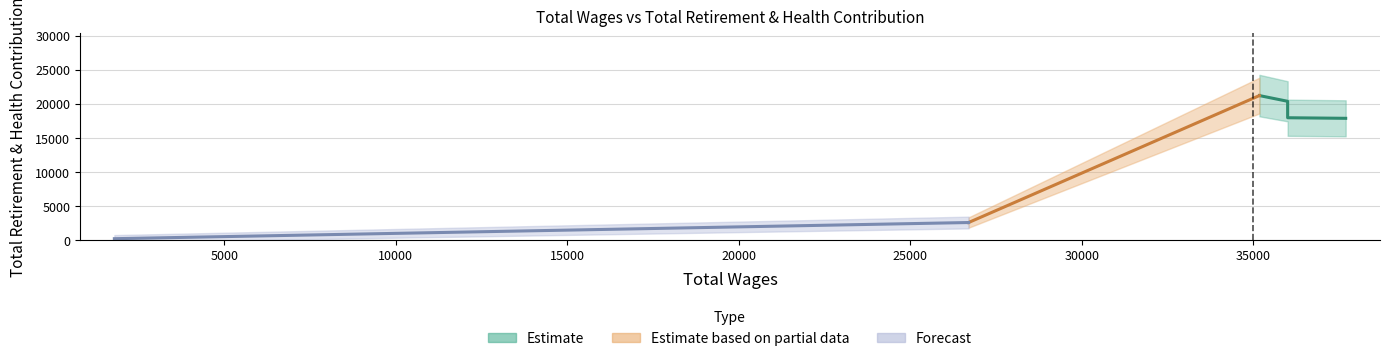

What is the label of the 6th point from the left?

1800.0